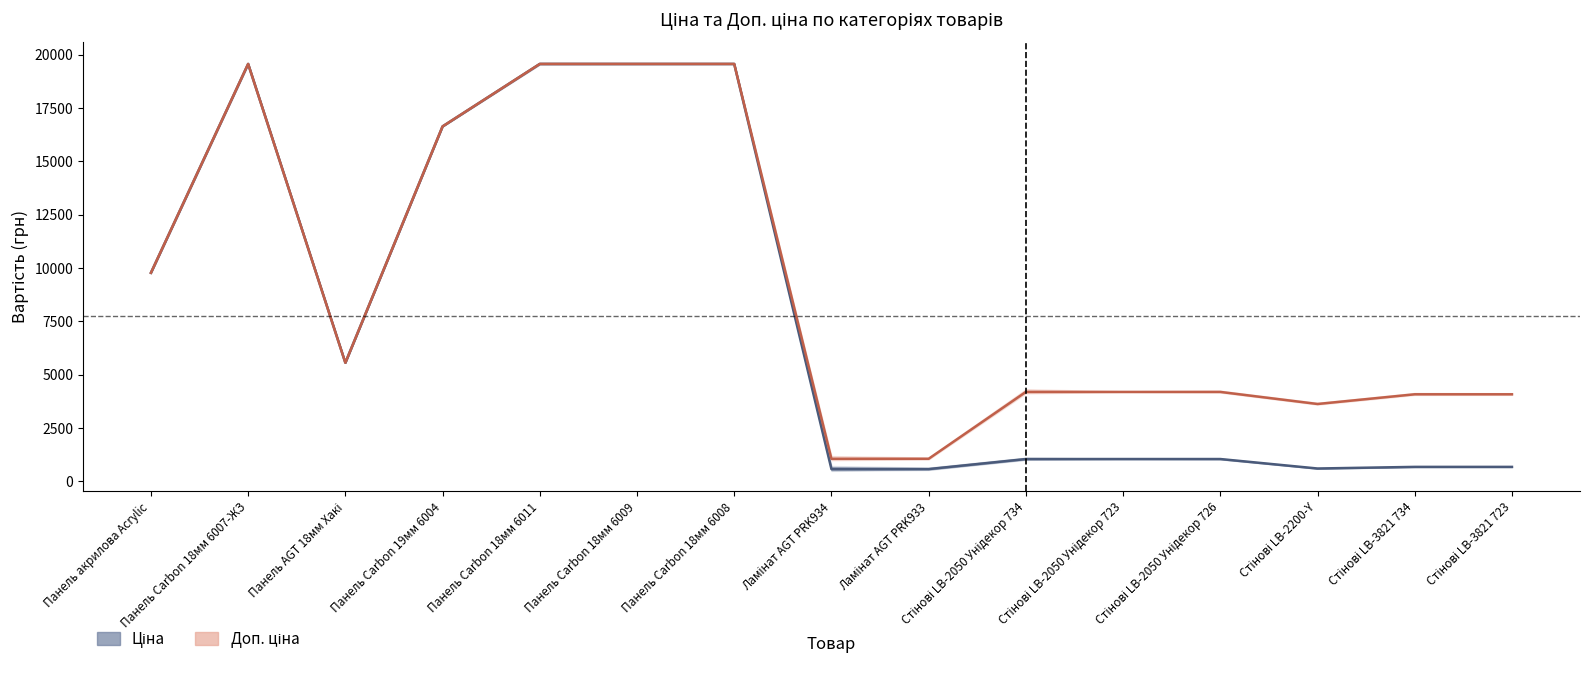

How many data points in Доп. ціна are less than 4193?

5